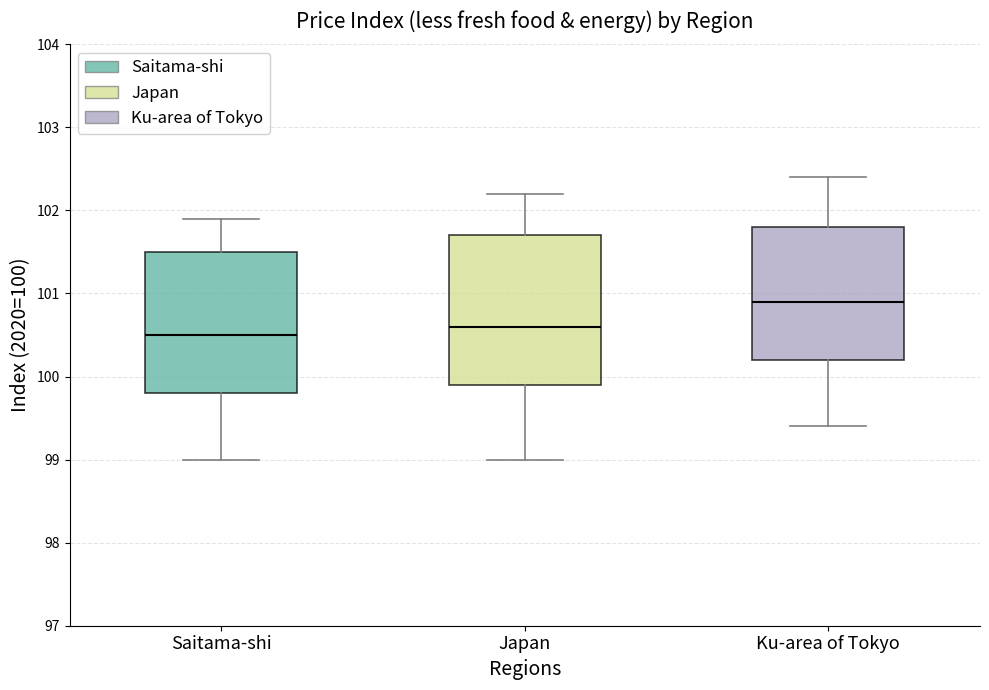

Reading left to right, read every box against the y-axis: the position of its median line, the range the box covers, and the ends of its whiskers. The values are not printed on the chart, so give them approximately, as read against the axis.

Saitama-shi: median 100.5, box 99.8 to 101.5, whiskers 99.0 to 101.9
Japan: median 100.6, box 99.9 to 101.7, whiskers 99.0 to 102.2
Ku-area of Tokyo: median 100.9, box 100.2 to 101.8, whiskers 99.4 to 102.4